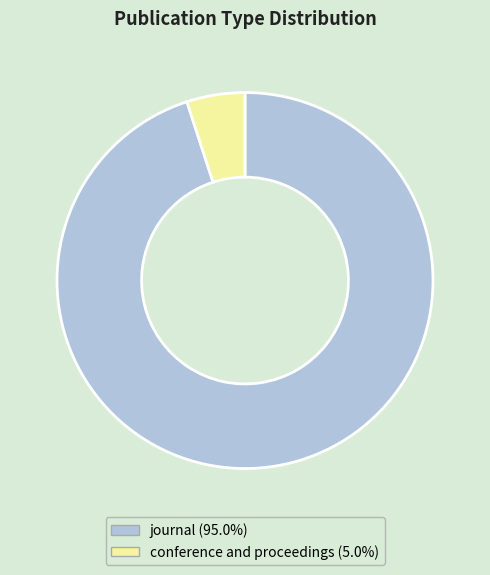

Approximately how many times larger is the value at conference and proceedings compared to journal?

0.1